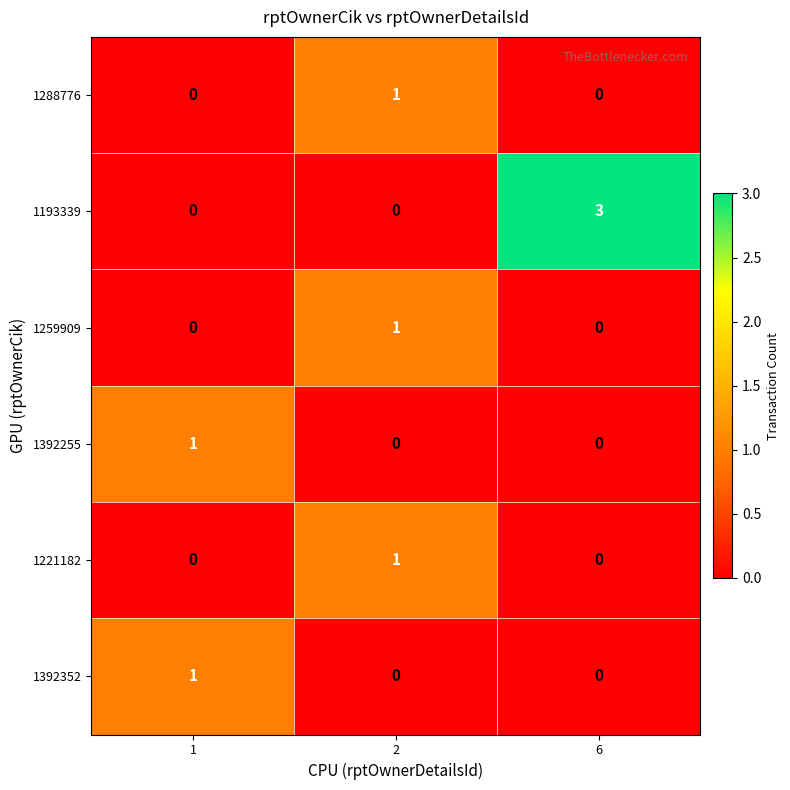

Which series has the largest range (max minus min)?

1193339